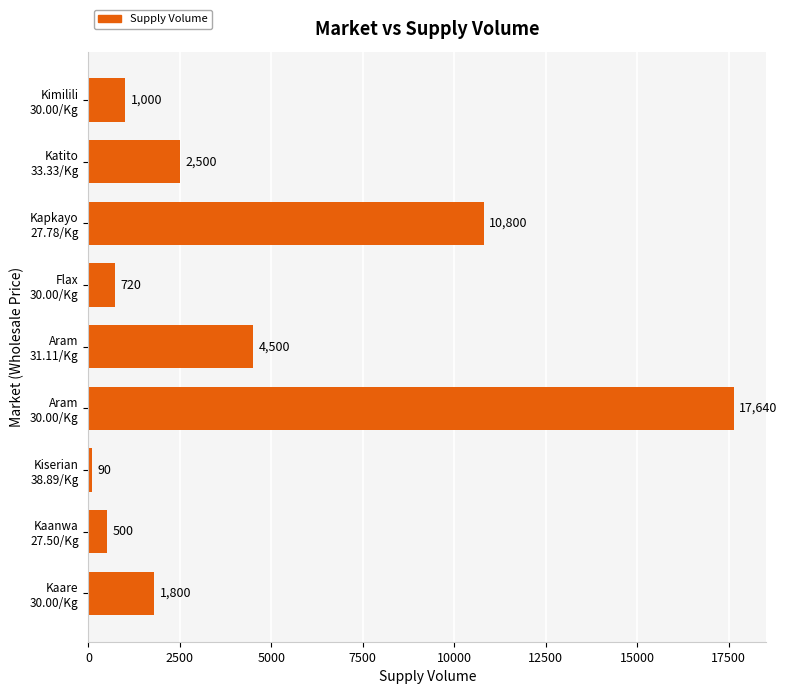

What is the difference between the second highest and second lowest values?

10300